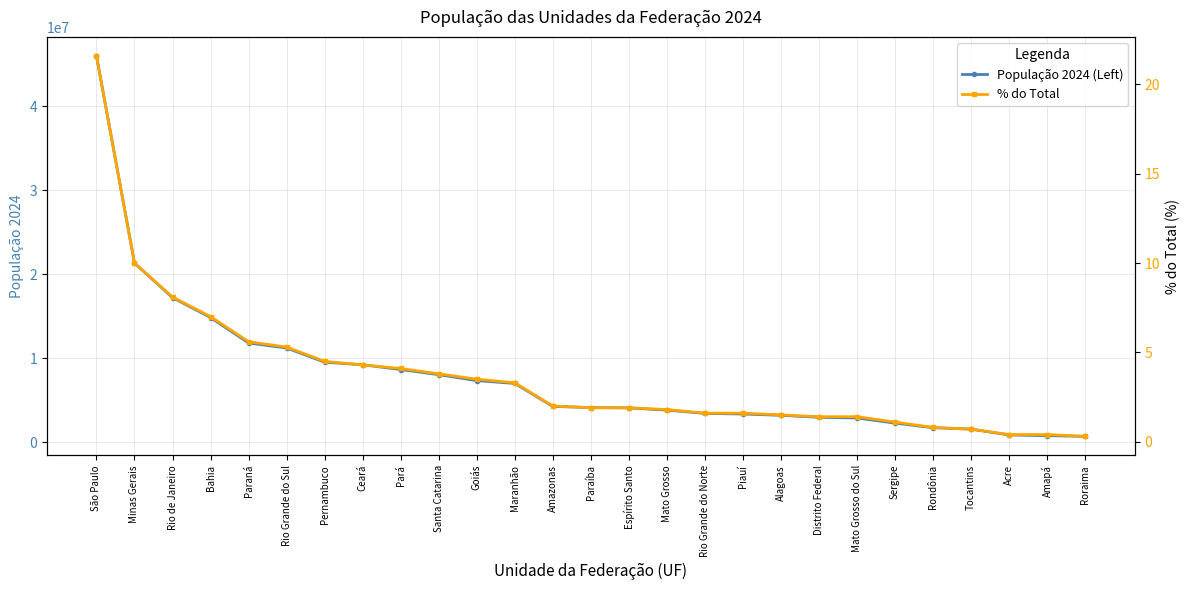

What is the difference between the maximum and minimum values in the População 2024 (Left) series?

45256401